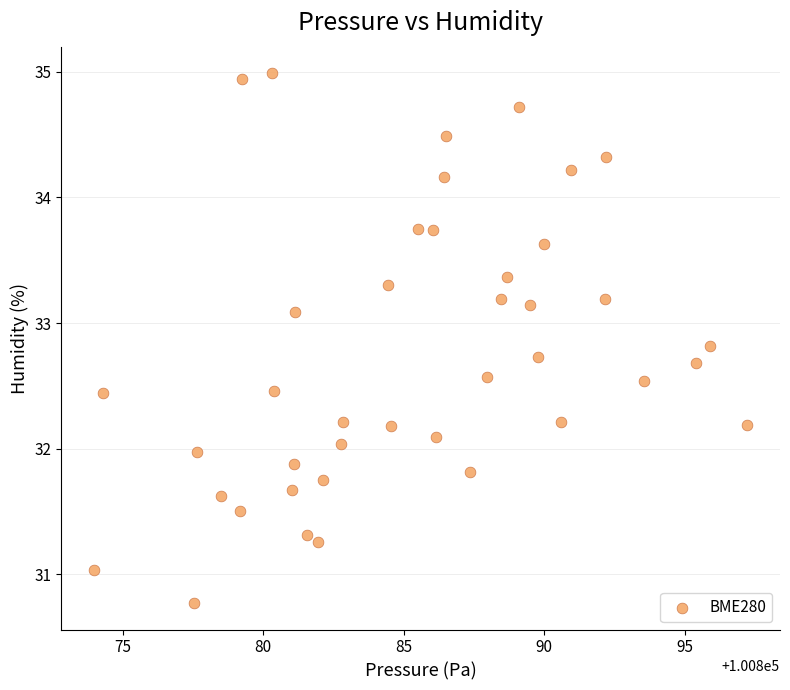

What is the range of X values (max minus min)?

23.2